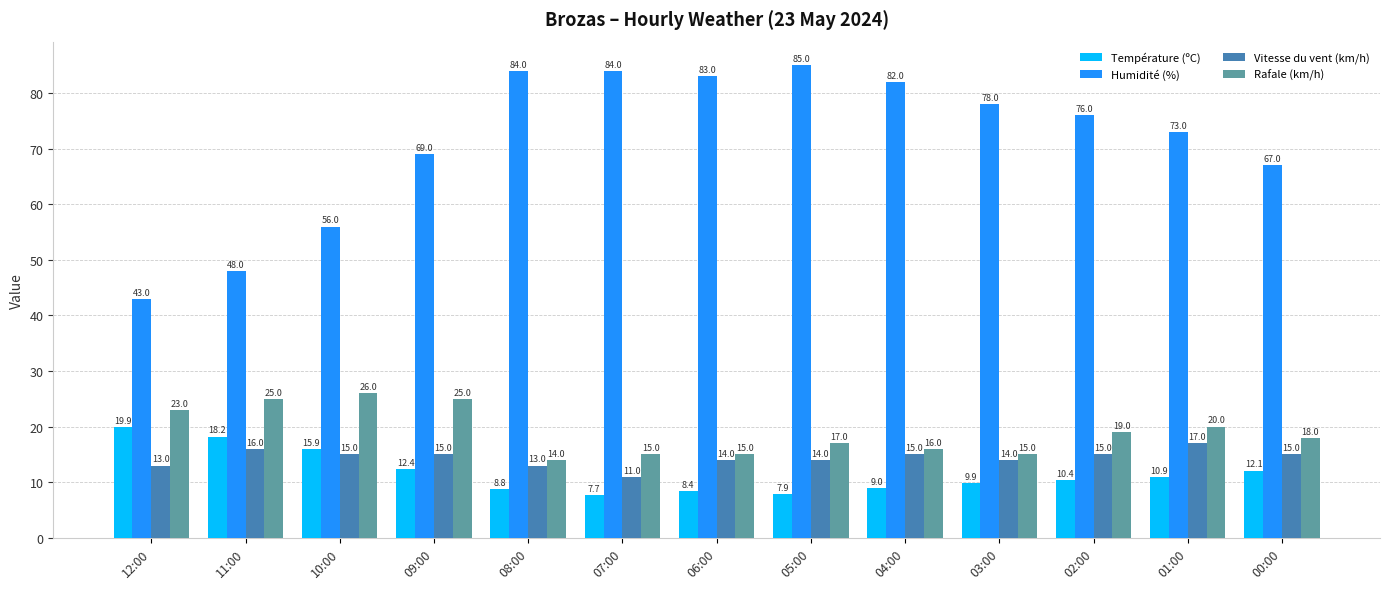

How many groups of bars are there?

13